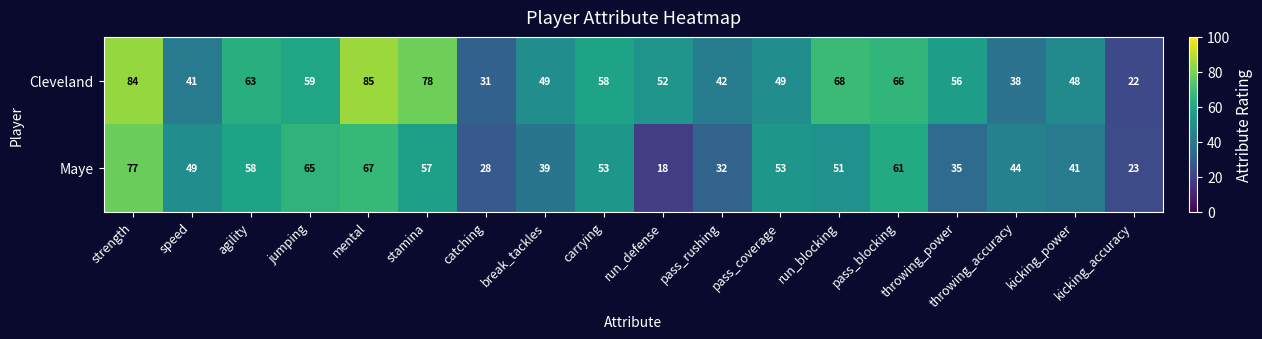

What is the lowest value of the Cleveland series?

22